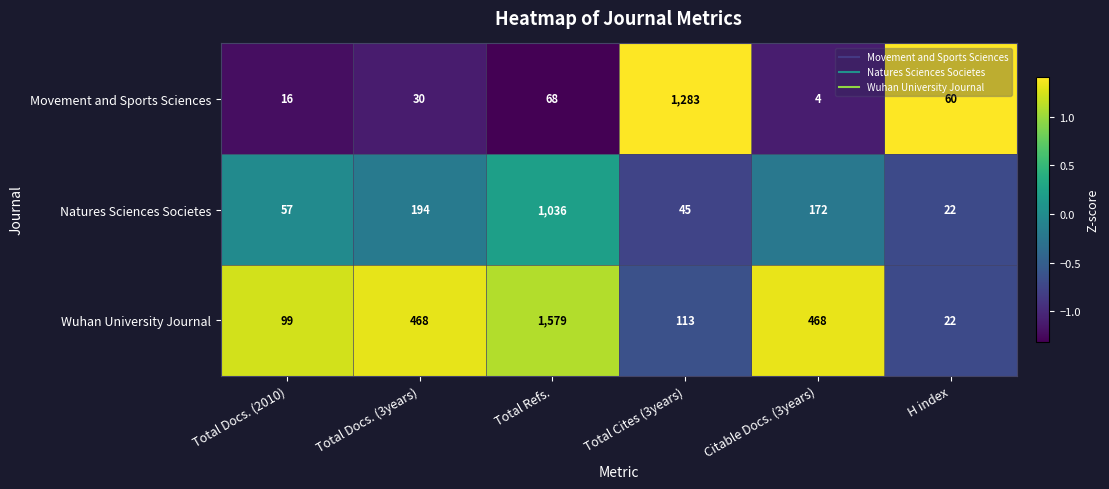

Which series has the widest spread of values?

Wuhan University Journal